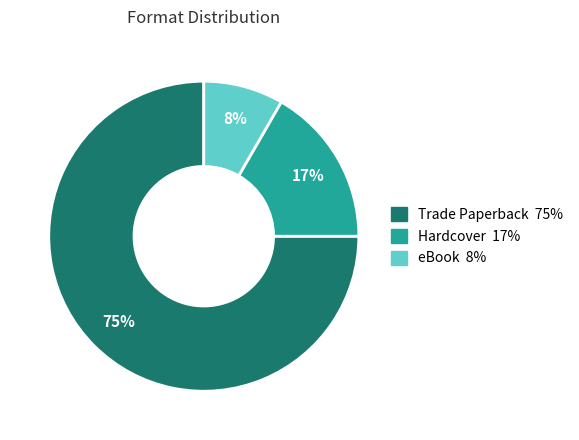

Does any single category account for the majority?

Yes